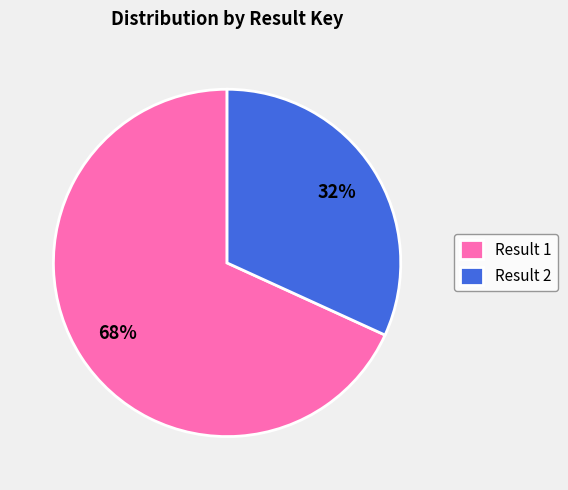

Approximately how many times larger is the value at Result 1 compared to Result 2?

2.1